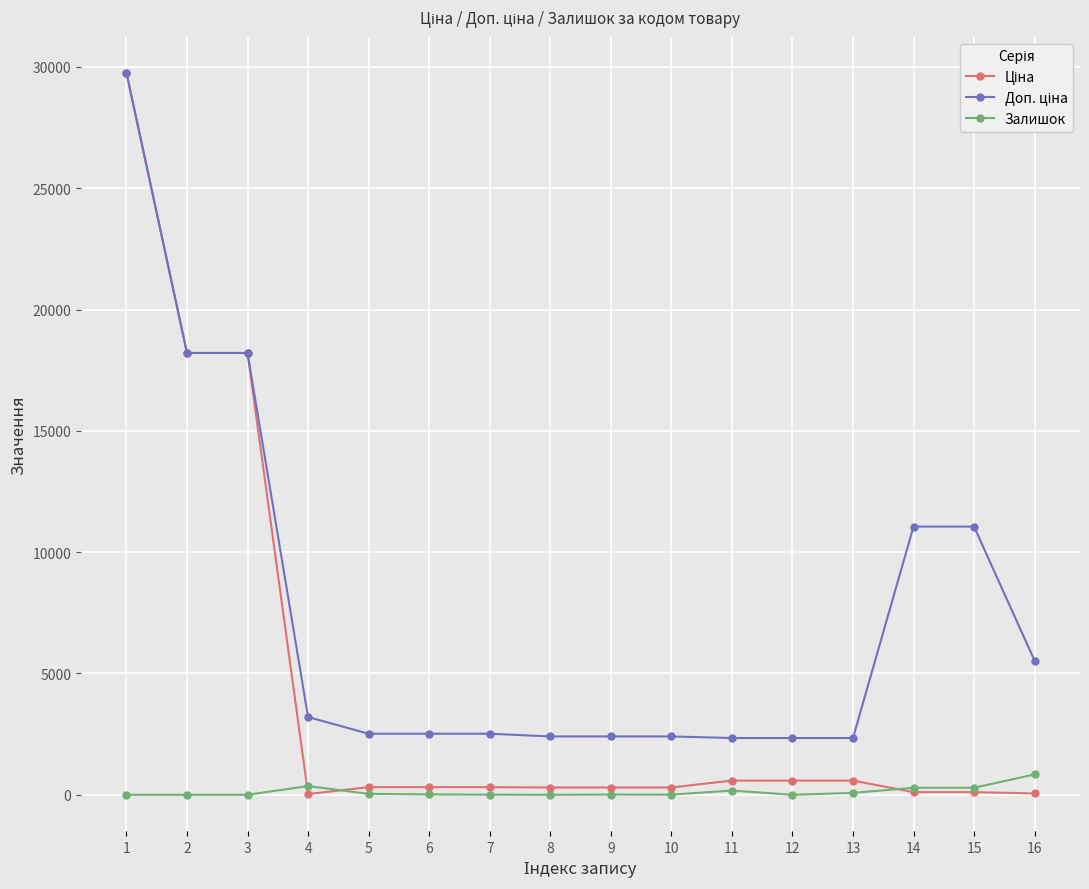

What is the total value across all series at 3?

36424.0